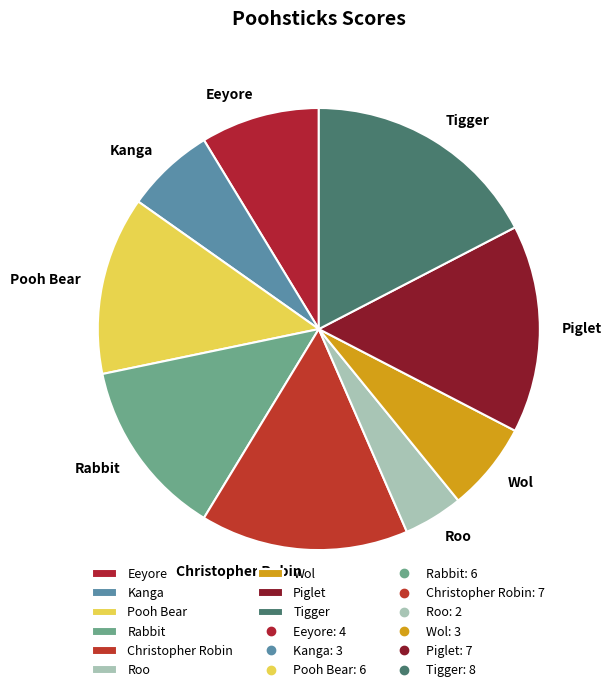

Is the sum of Roo and Pooh Bear greater than half?

No